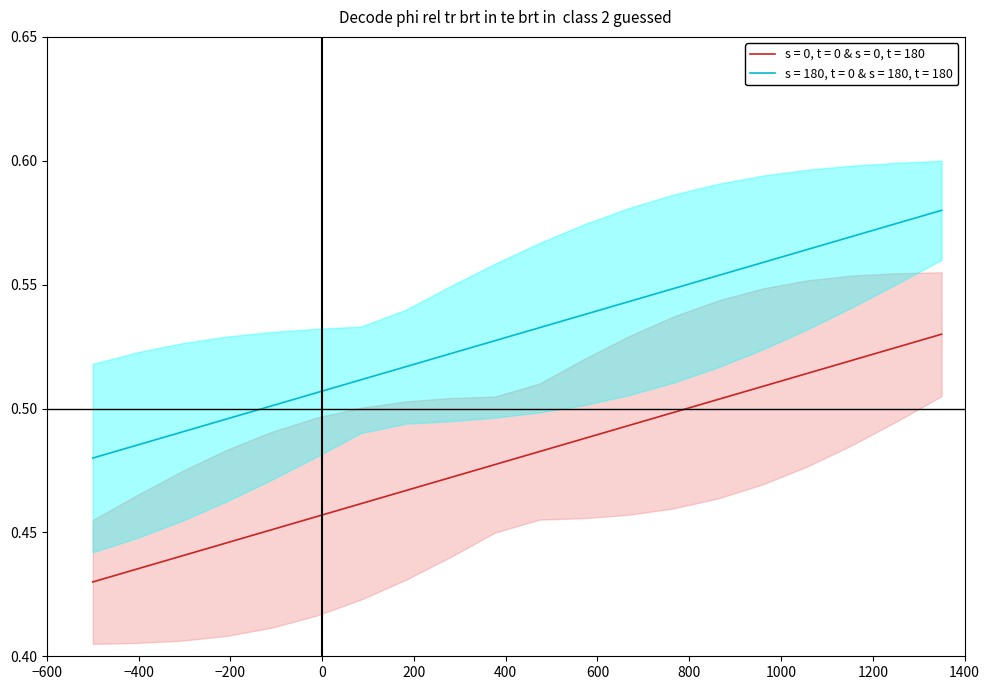

Does the chart have visible grid lines?

No